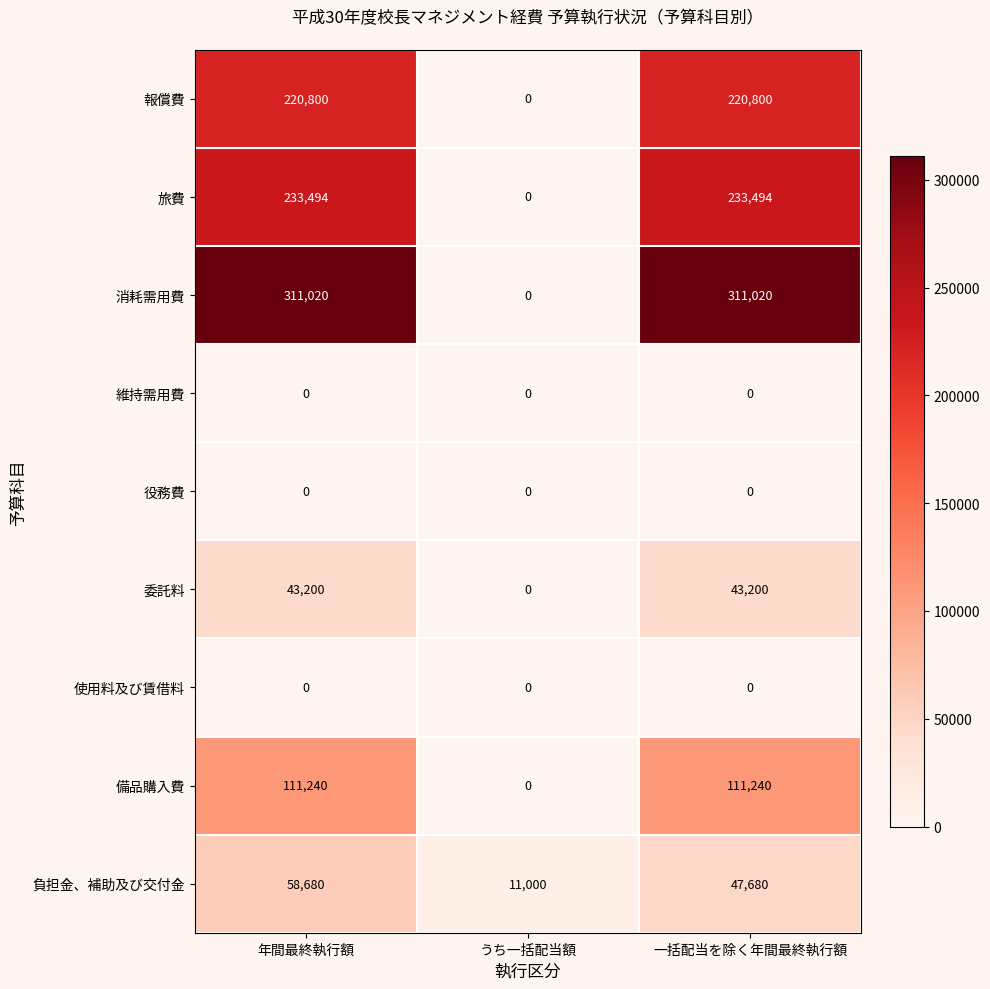

Reading left to right, what are all the values shown in this chart?

報償費: 220800	0	220800
旅費: 233494	0	233494
消耗需用費: 311020	0	311020
維持需用費: 0	0	0
役務費: 0	0	0
委託料: 43200	0	43200
使用料及び賃借料: 0	0	0
備品購入費: 111240	0	111240
負担金、補助及び交付金: 58680	11000	47680